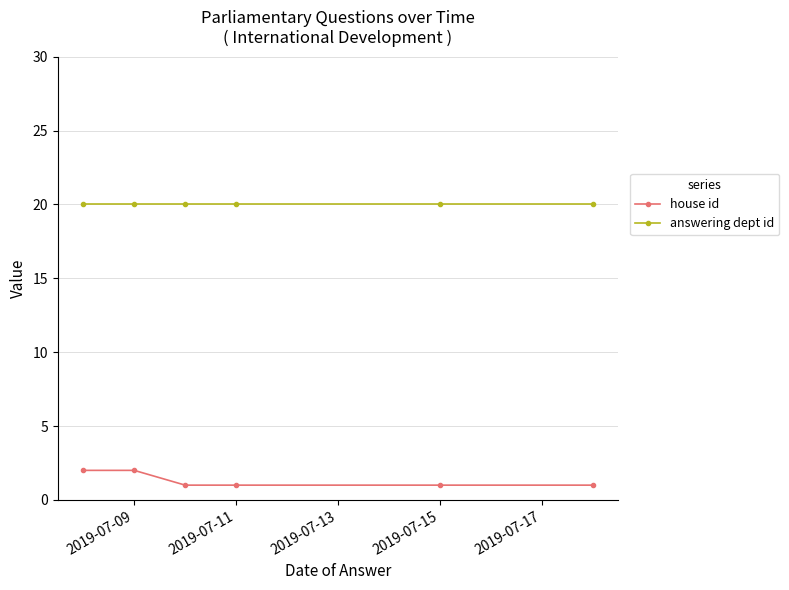

What is the greatest value displayed?

20